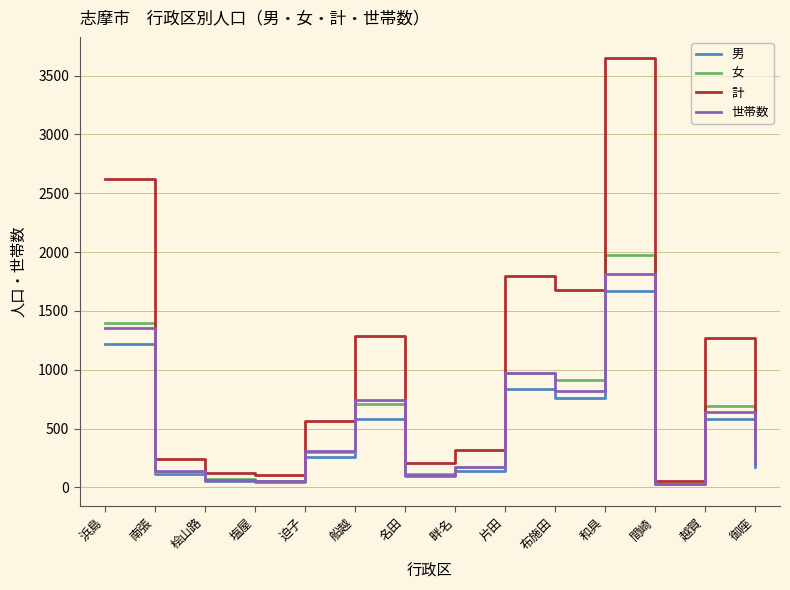

What is the difference between the 計 values at 名田 and 布施田?

1466